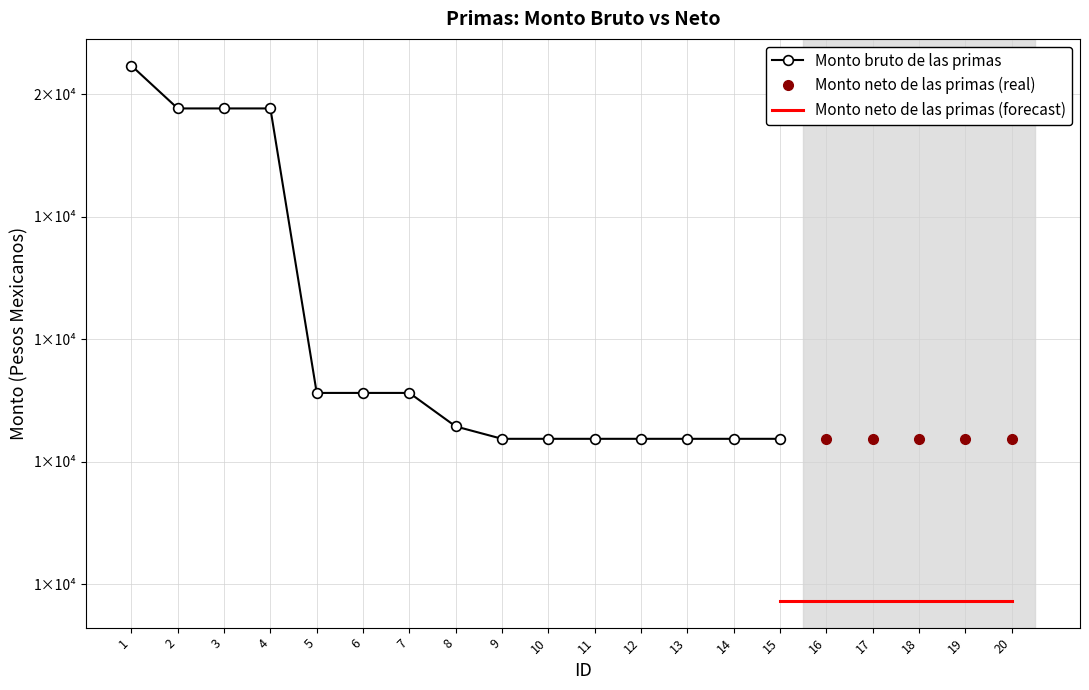

Which series has the largest total across all categories?

Monto bruto de las primas